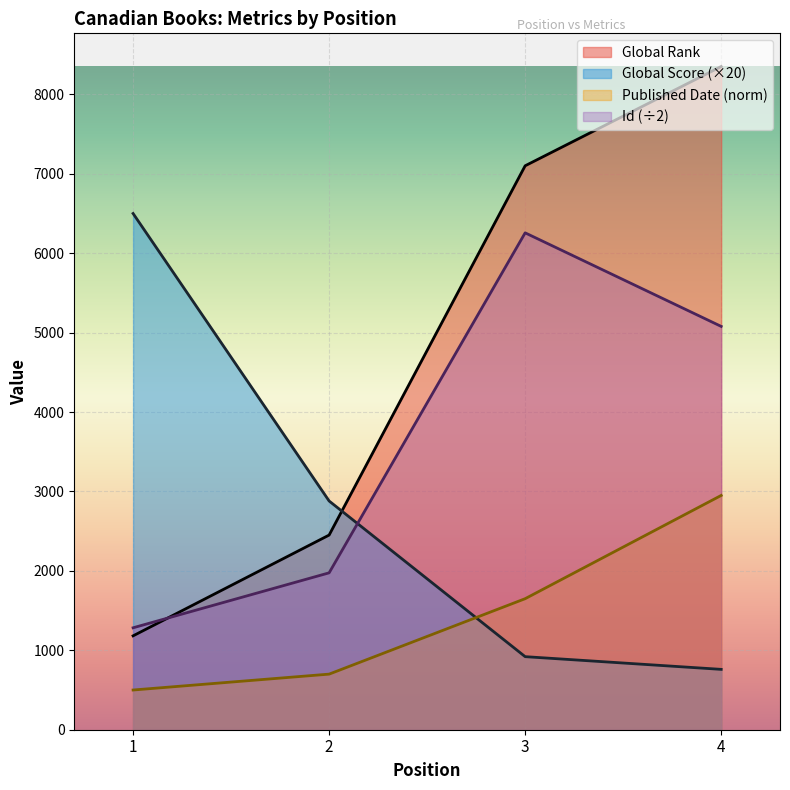

Which category has the highest value in the Global Score series?

1